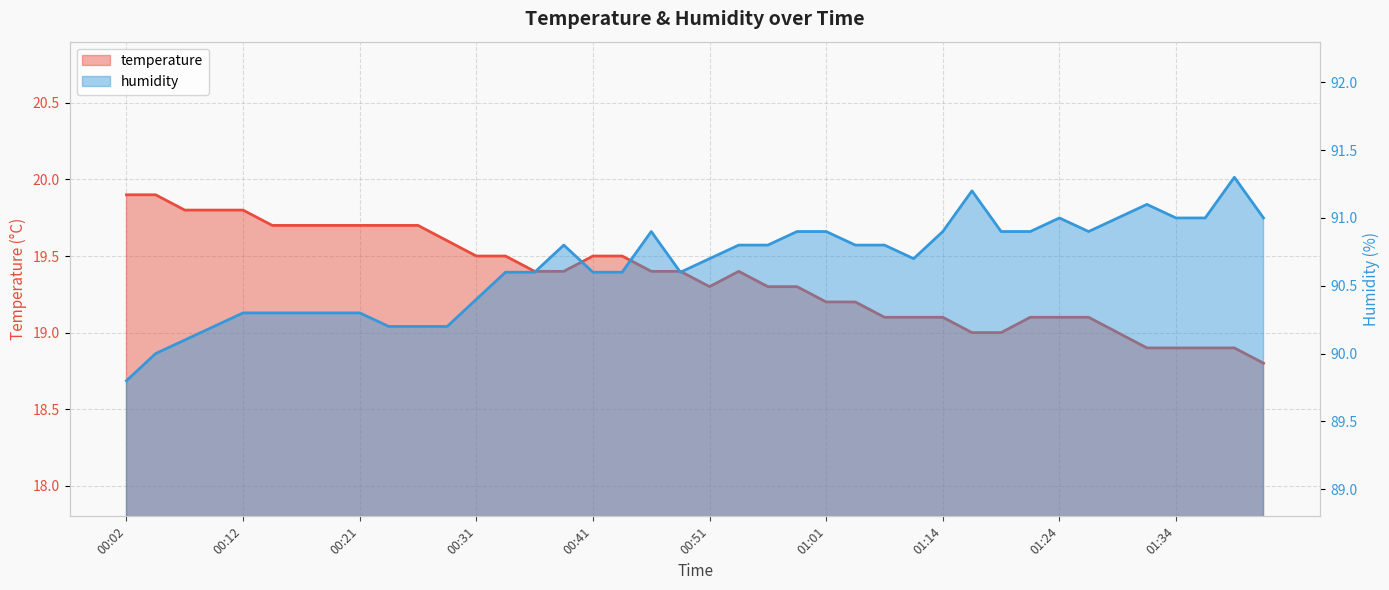

What are all the series names shown in the legend?

temperature, humidity